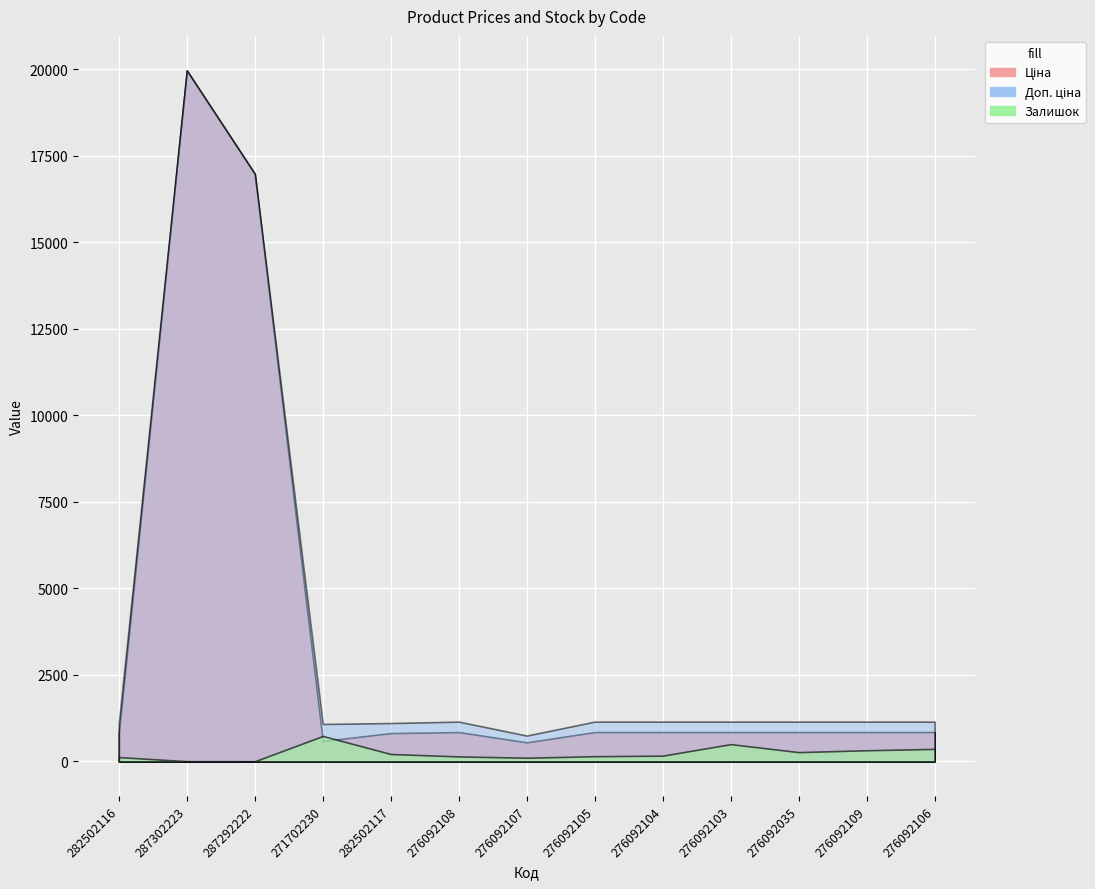

Which series has the widest spread of values?

Ціна